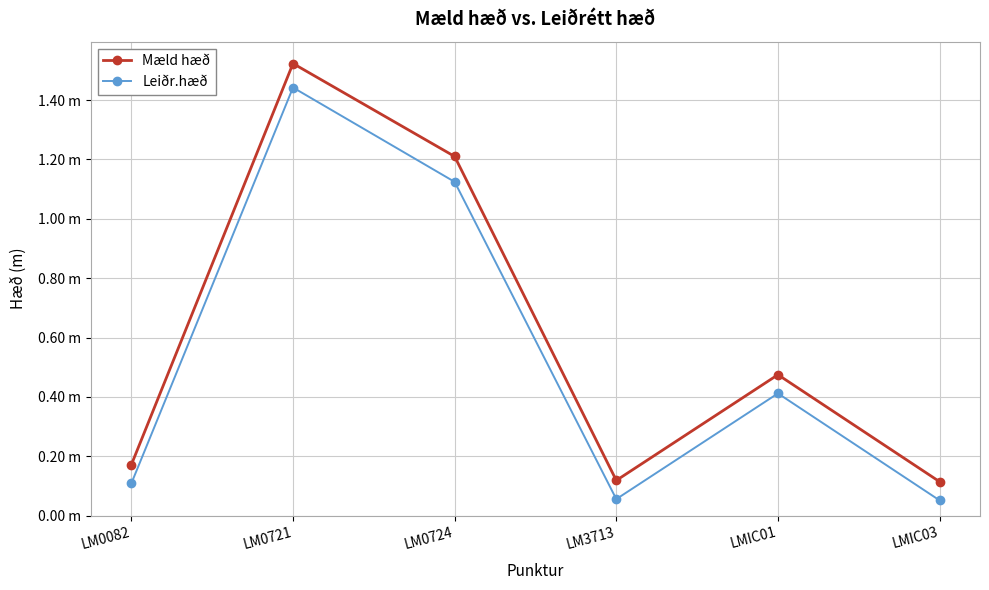

What are all the series names shown in the legend?

Mæld hæð, Leiðr.hæð